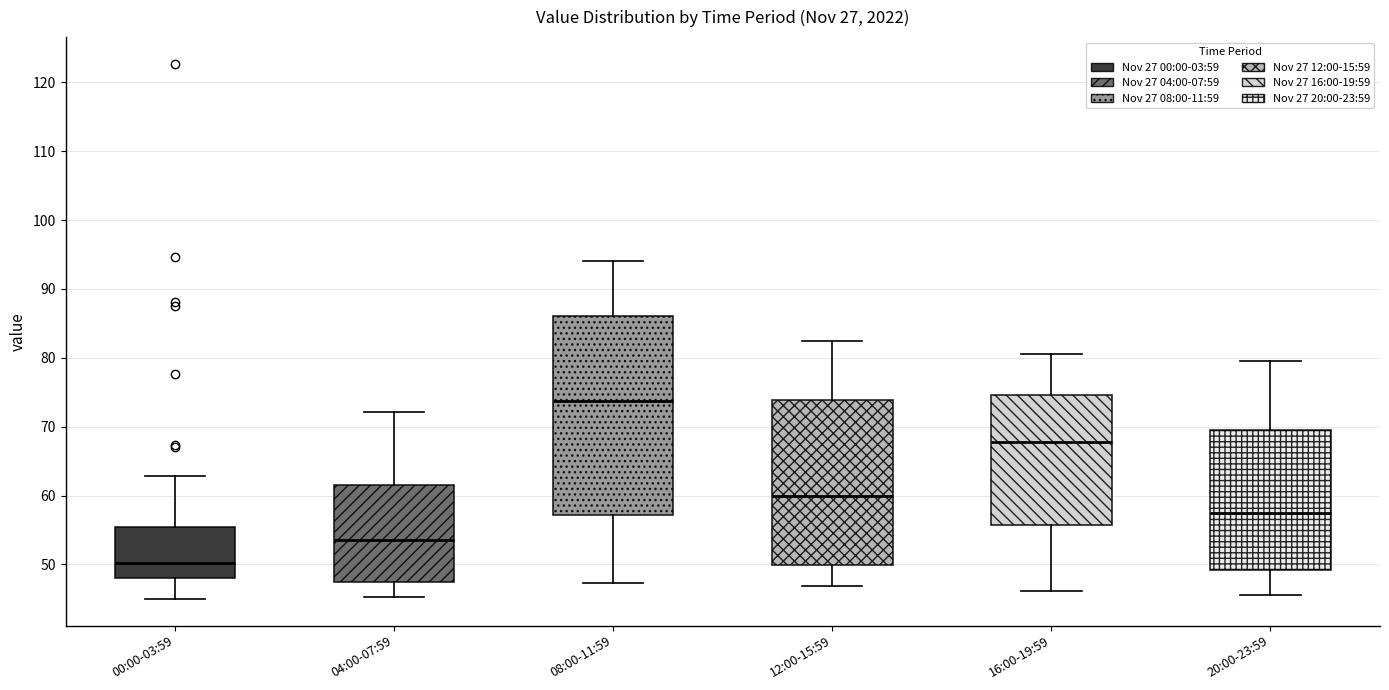

Reading left to right, read every box against the y-axis: the position of its median line, the range the box covers, and the ends of its whiskers. The values are not printed on the chart, so give them approximately, as read against the axis.

00:00-03:59: median 50, box 48 to 55, whiskers 45 to 63
04:00-07:59: median 54, box 47 to 62, whiskers 45 to 72
08:00-11:59: median 74, box 57 to 86, whiskers 47 to 94
12:00-15:59: median 60, box 50 to 74, whiskers 47 to 82
16:00-19:59: median 68, box 56 to 75, whiskers 46 to 81
20:00-23:59: median 58, box 49 to 70, whiskers 46 to 80